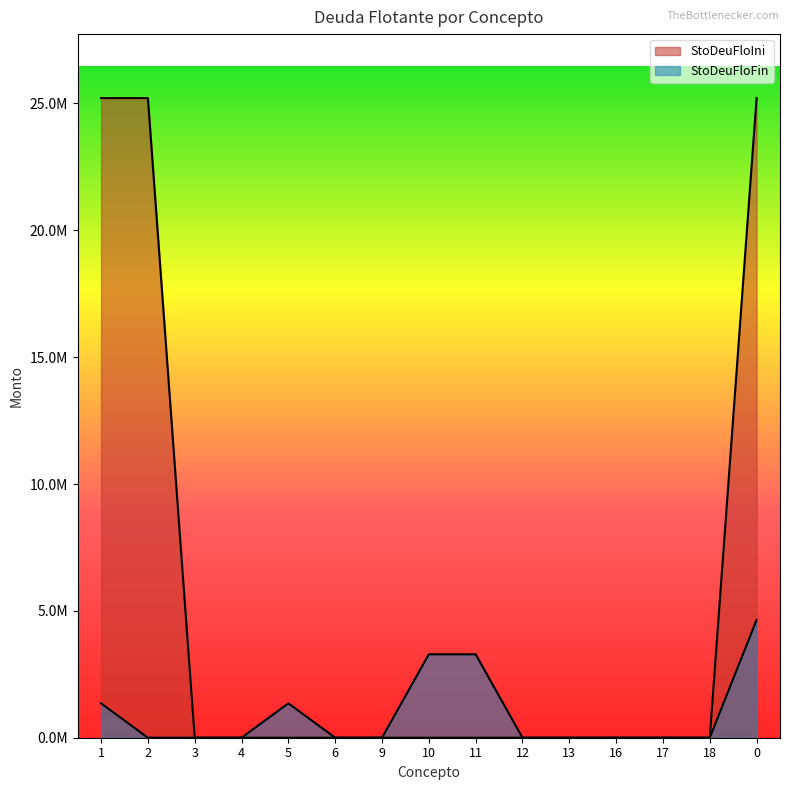

The StoDeuFloFin series shows 2119710.0 at 10. True or false?

False